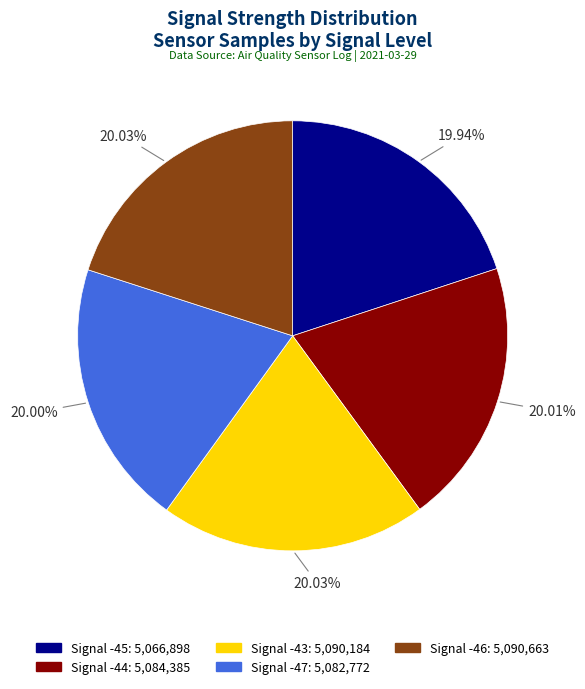

What is the ratio of the value at Signal -47: 5,082,772 to the value at Signal -44: 5,084,385?

1.0